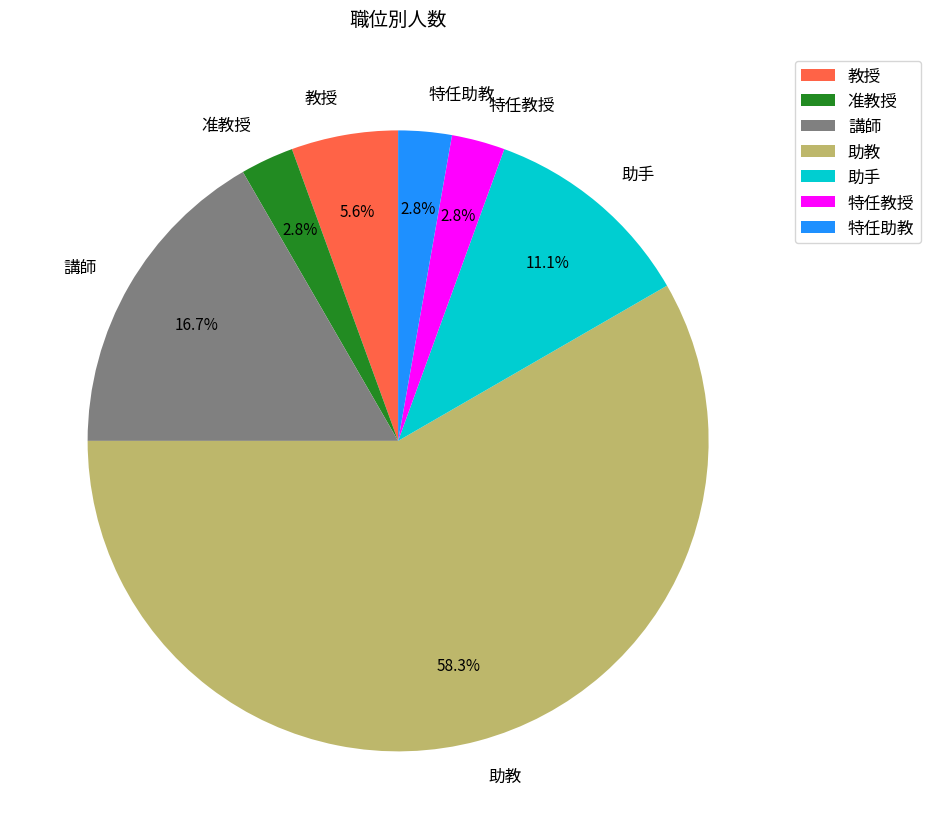

What percentage is NOT represented by 特任助教?

97.2%